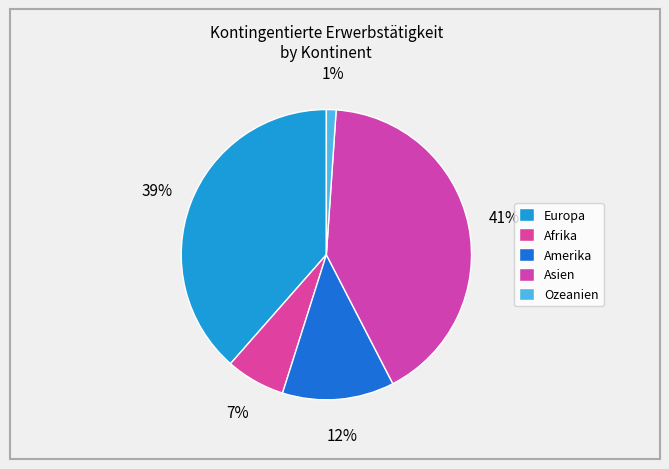

To the nearest percent, what portion does Afrika represent?

7%